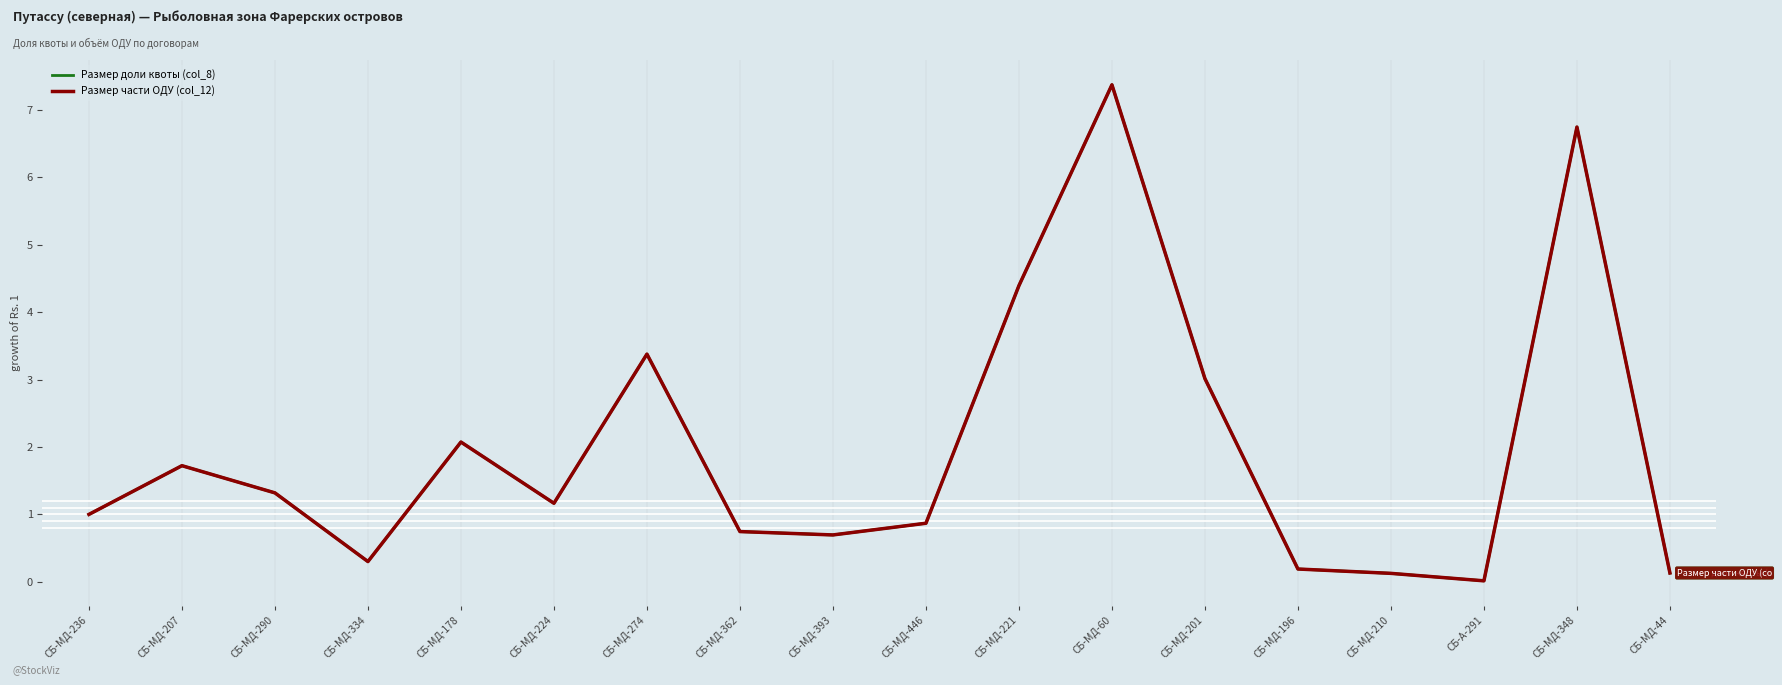

At which category is the sum across all series the highest?

СБ-МД-60